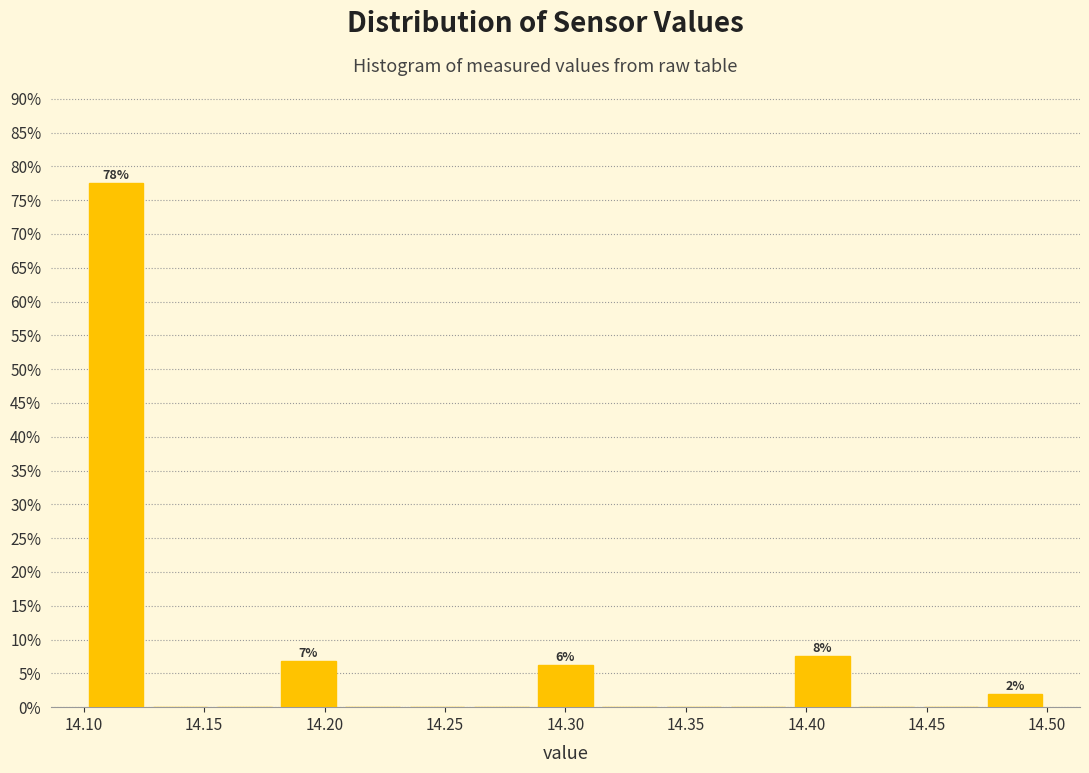

Which range on the x-axis has the tallest bar?

14.100 to 14.125